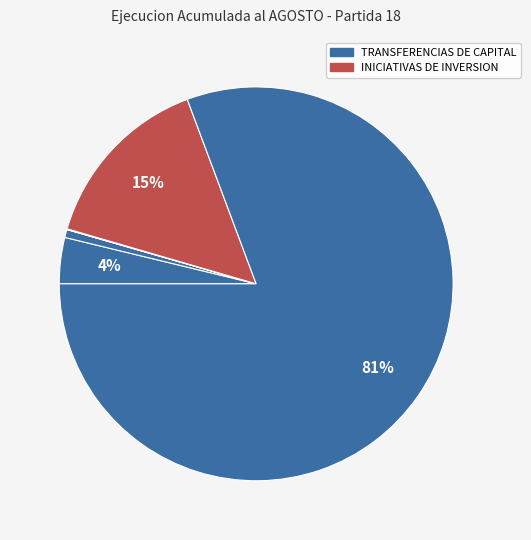

Which category has the biggest portion of the pie?

TRANSFERENCIAS DE CAPITAL